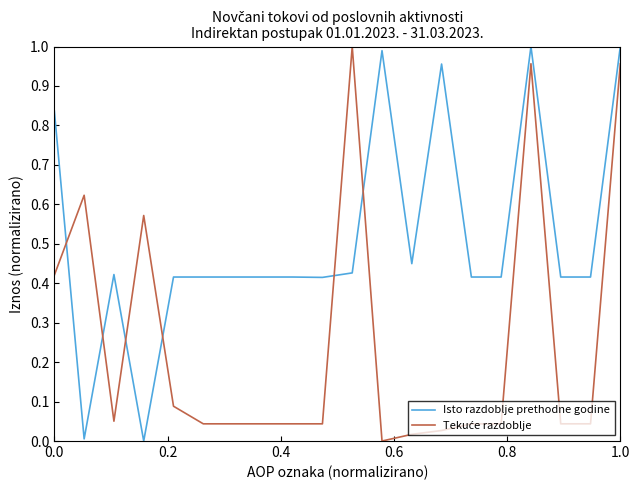

Does the chart have visible grid lines?

No